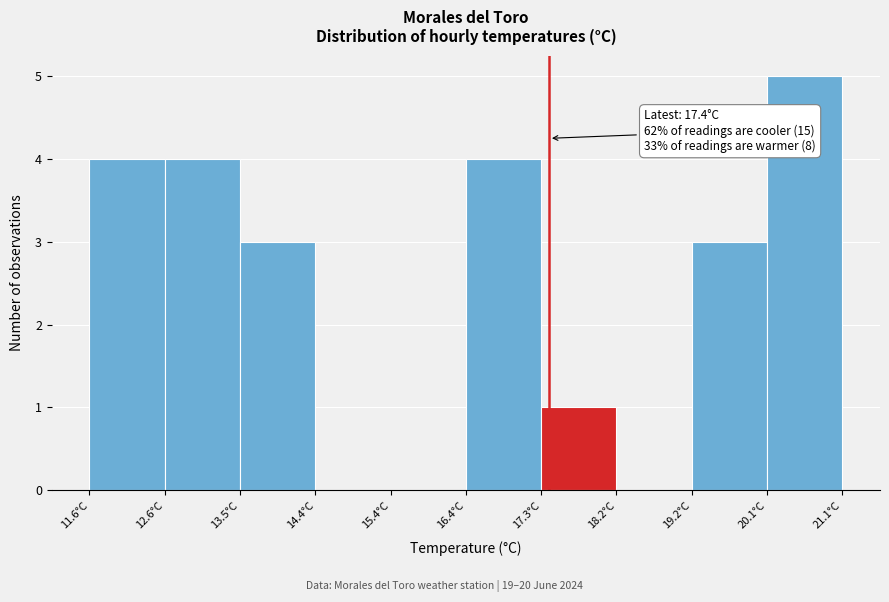

Which range on the x-axis has the tallest bar?

20.15 to 21.10